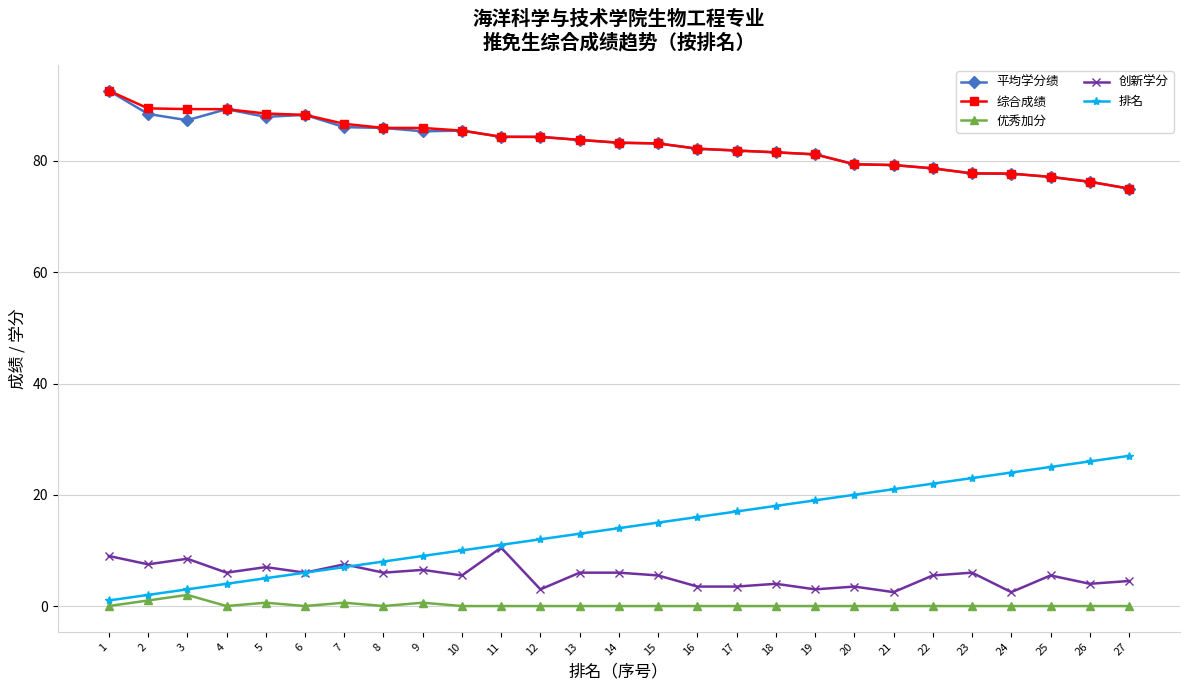

At how many categories does at least one series exceed 44?

27